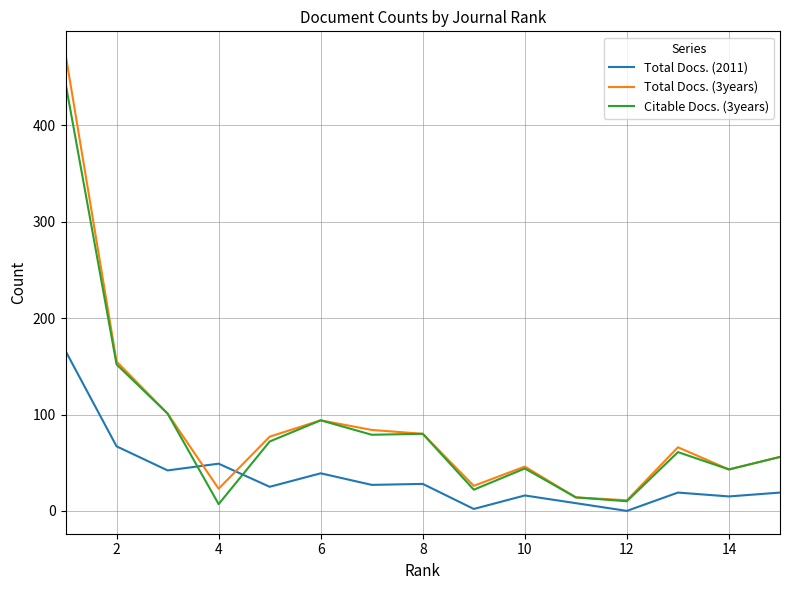

What is the greatest value displayed?

474